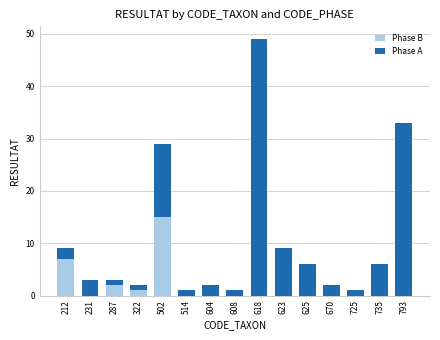

Is it true that Phase B equals 0 at 514?

True